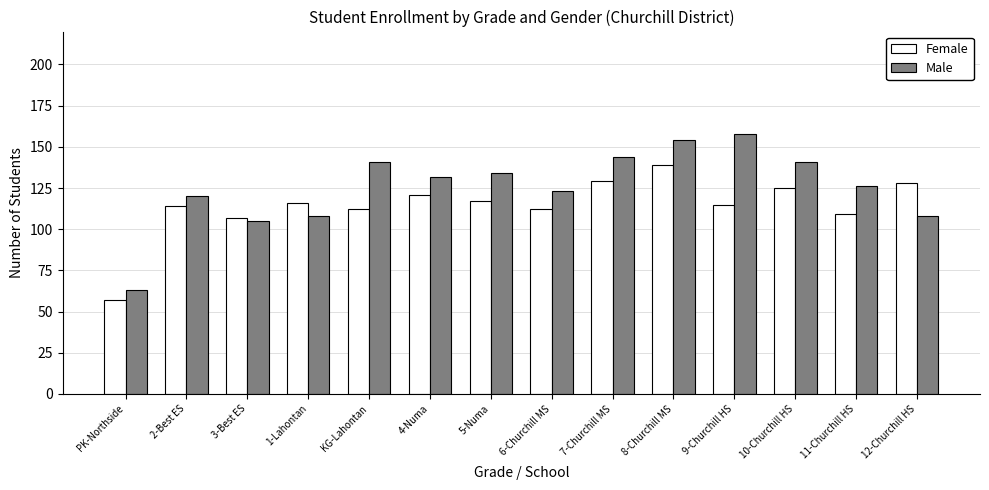

Read the Female value at 3-Best ES, to the nearest 5.

105